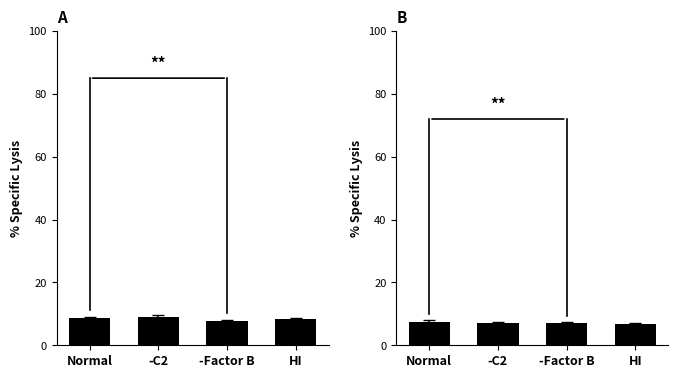

Rank the series by their maximum value, from lowest to highest.

SDS_P2, SDS_P1